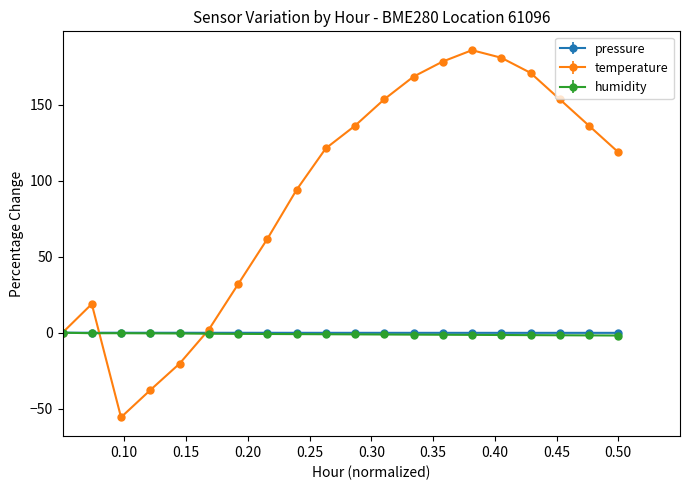

What is the average value of the pressure series?

-0.1